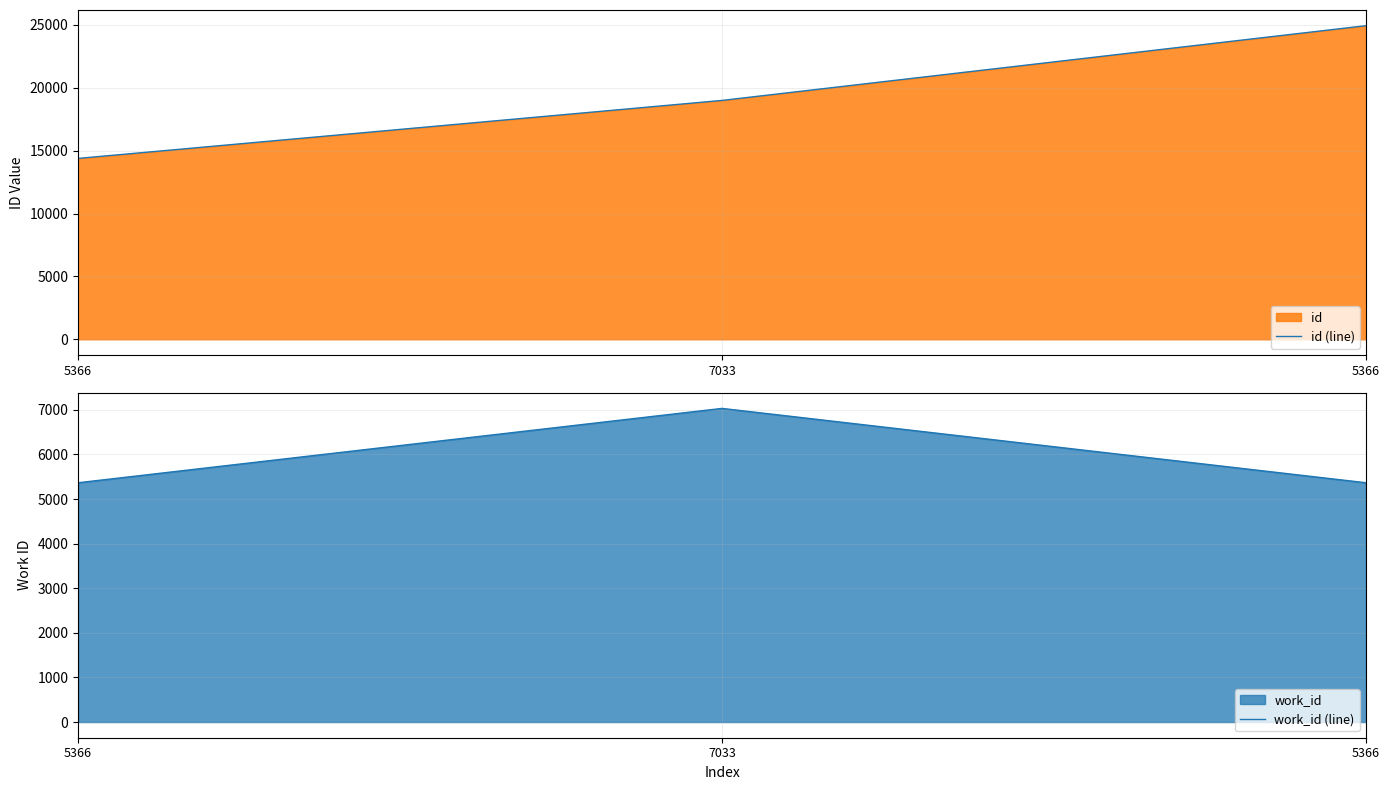

Between 5366 and 5366, which series saw the biggest shift?

id (line)